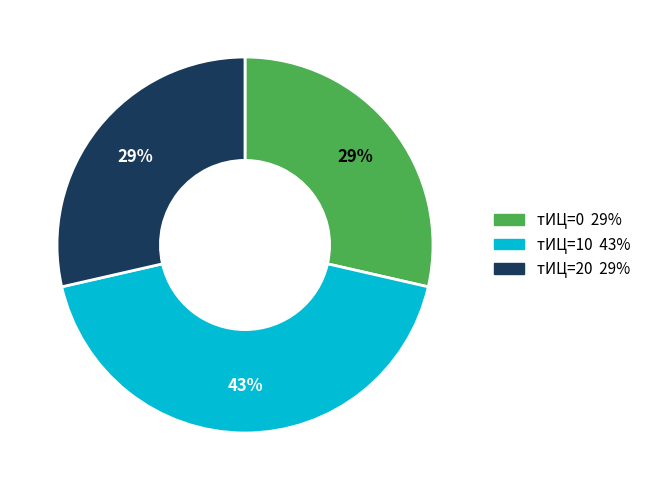

Is there any slice that represents more than half of the pie?

No